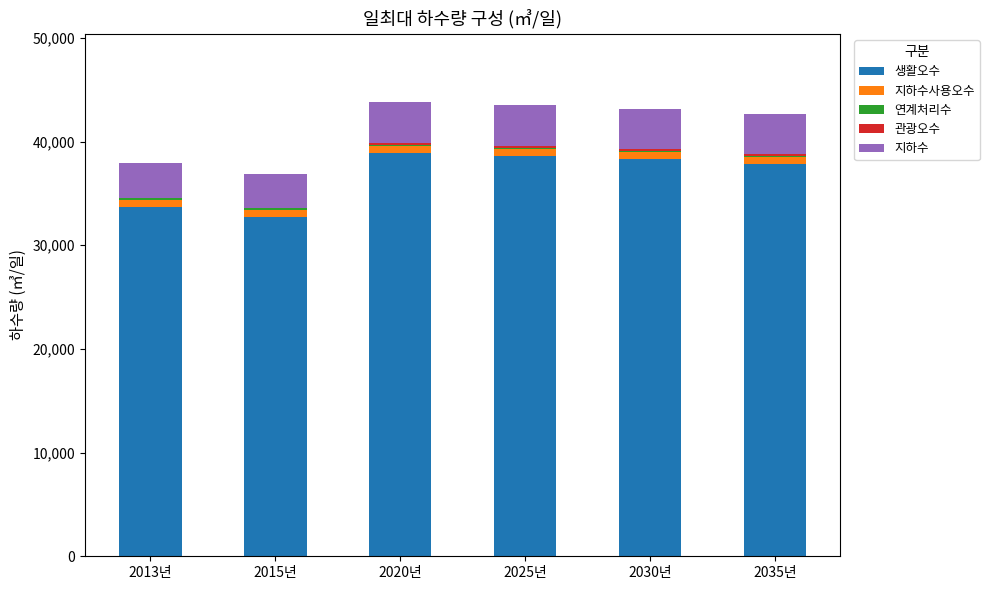

Is it true that 생활오수 equals 53175 at 2015년?

False